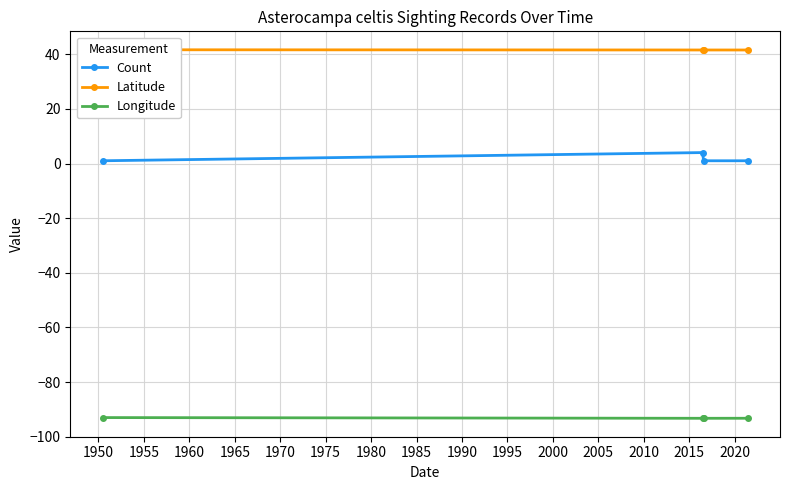

What is the maximum value for Longitude?

-93.0